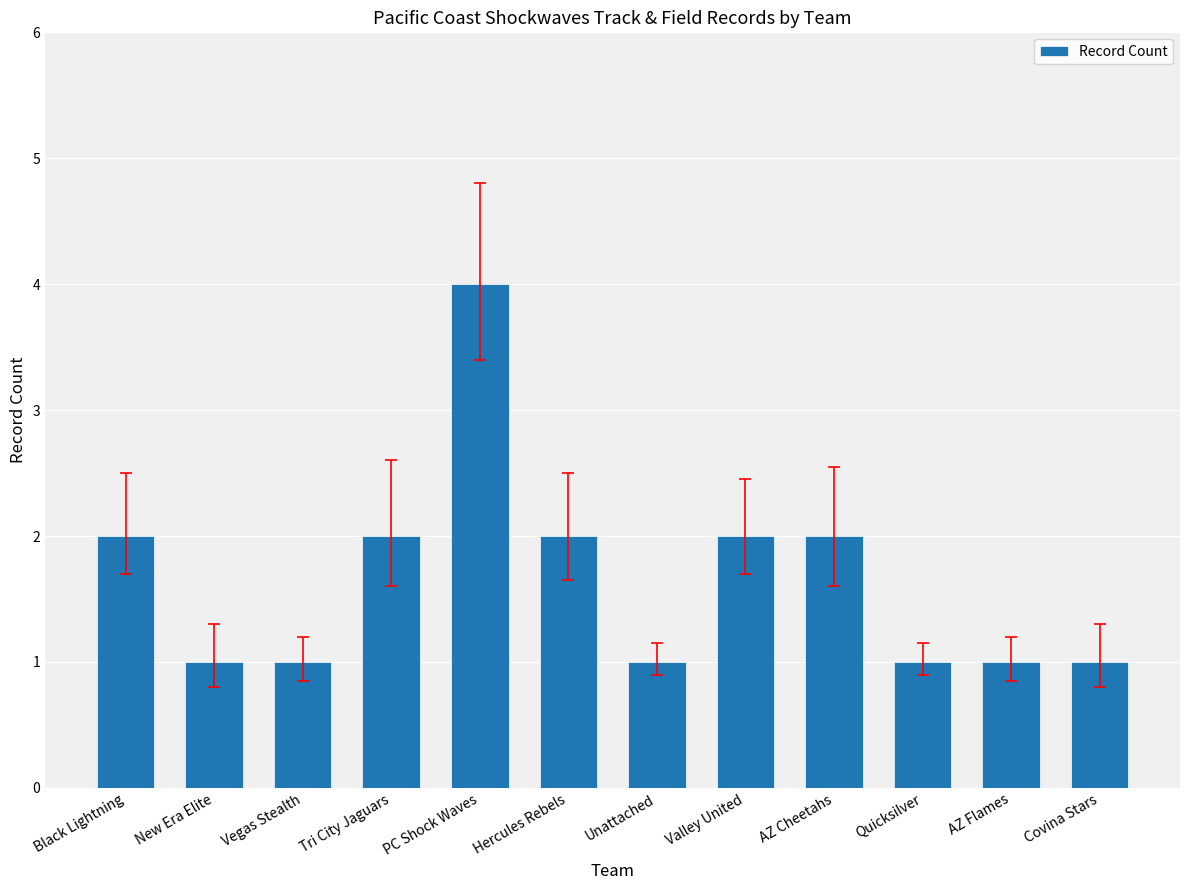

Reading left to right, transcribe all the data shown in this chart.

2	1	1	2	4	2	1	2	2	1	1	1